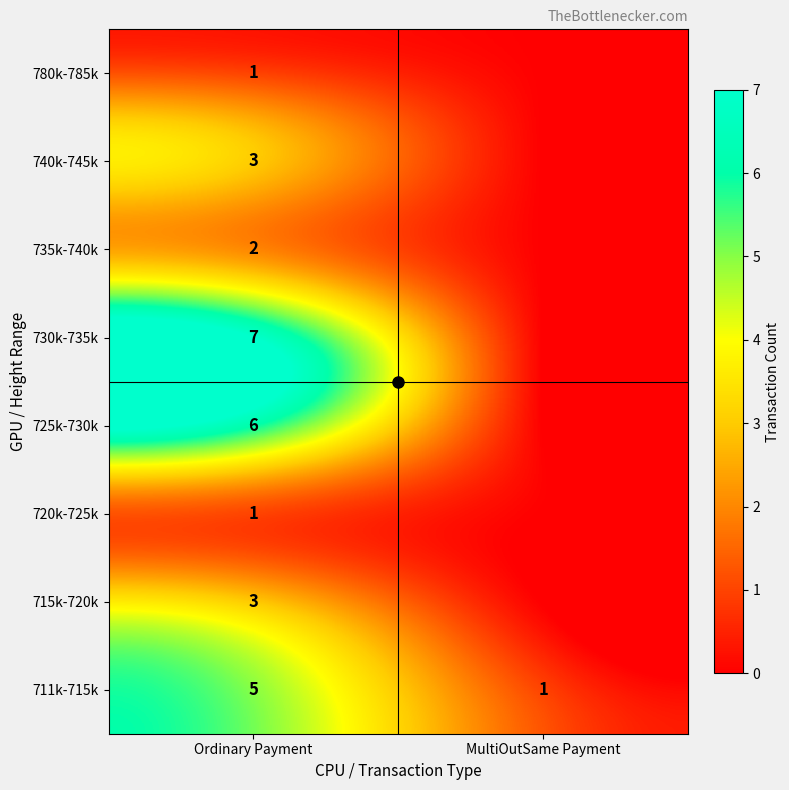

What is the difference between the 735k-740k values at MultiOutSame Payment and Ordinary Payment?

2